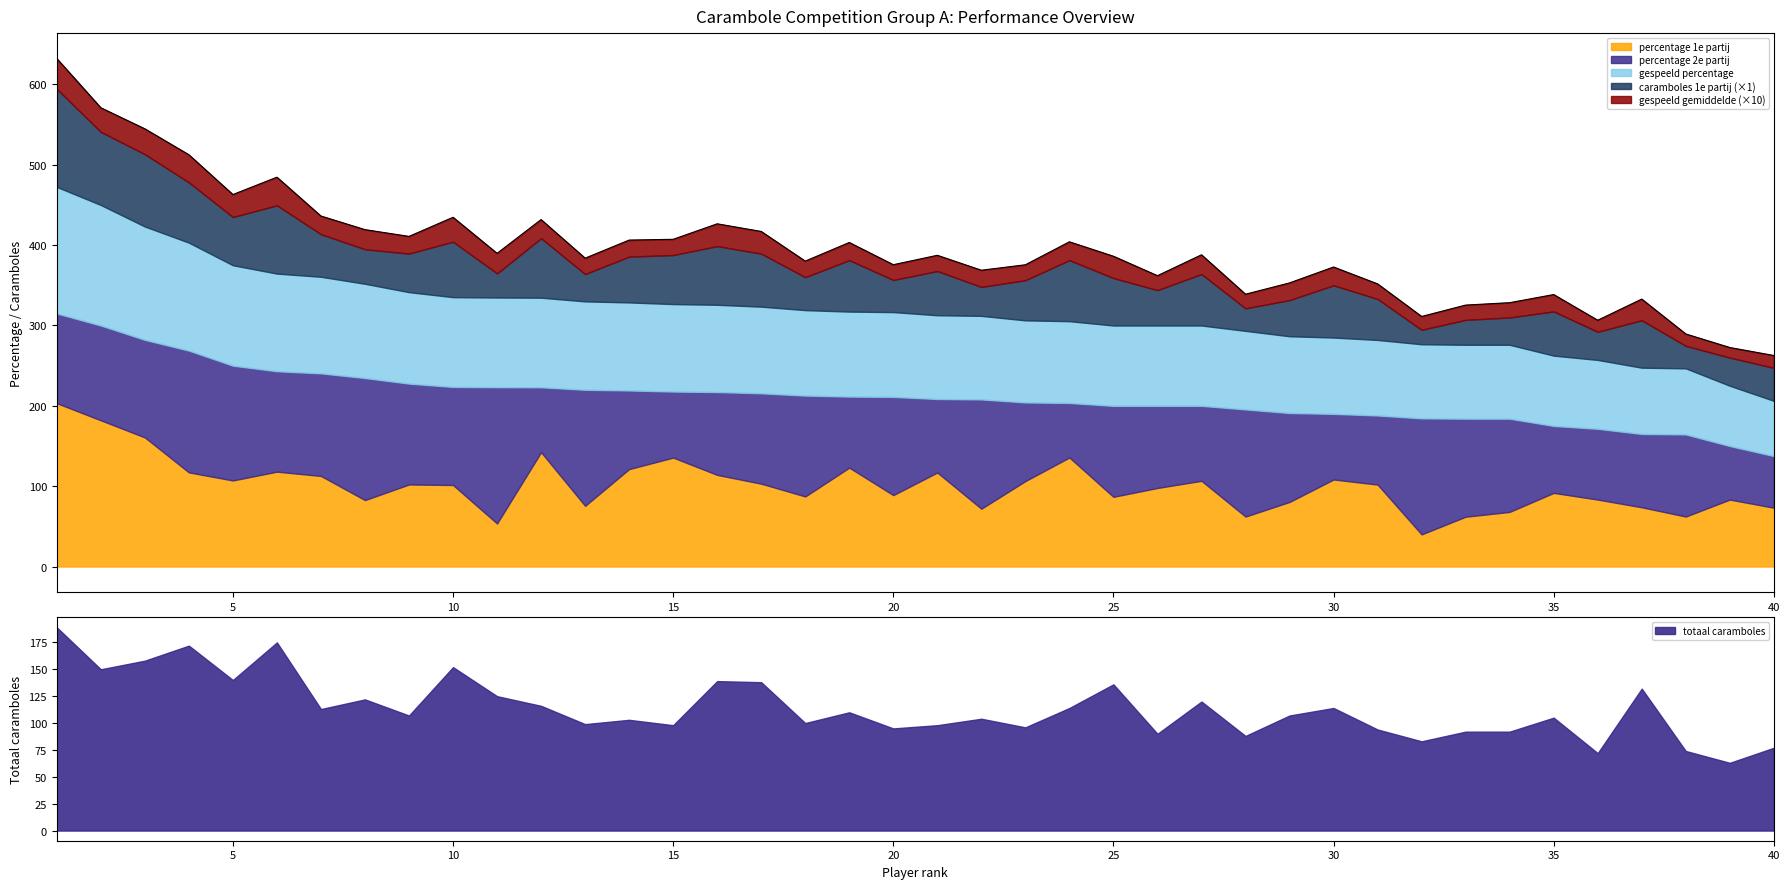

True or false: gespeeld percentage and caramboles 1e partij cross at least once.

False